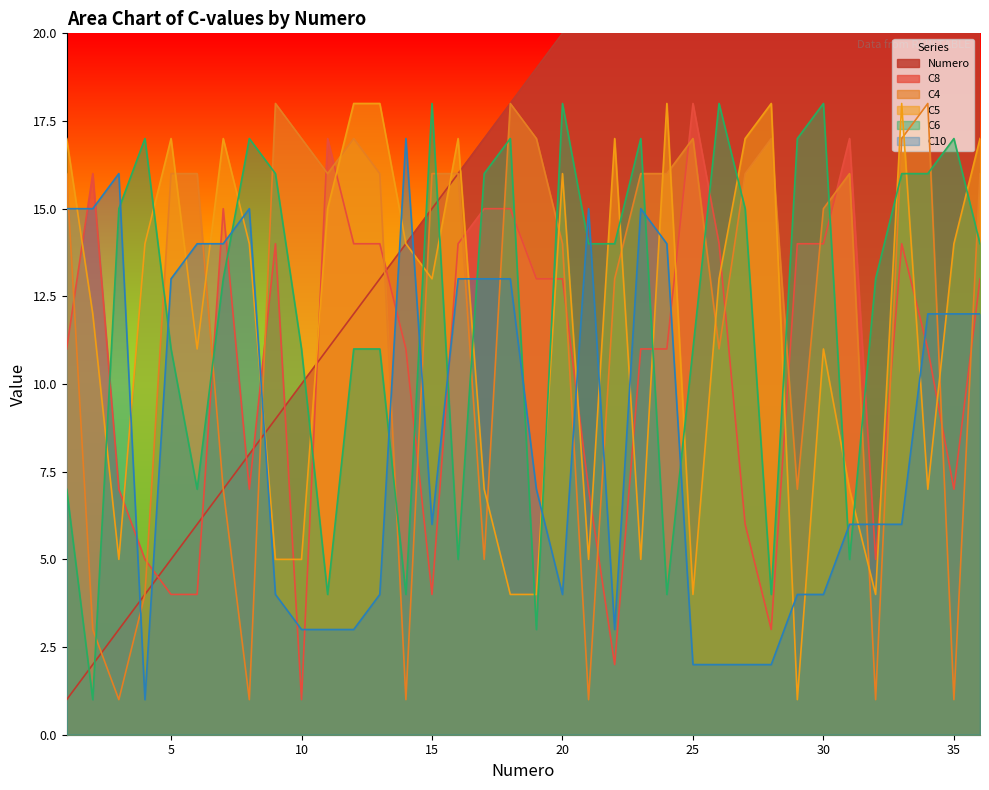

Between which two adjacent categories do C8 and C4 first intersect?

1 and 2